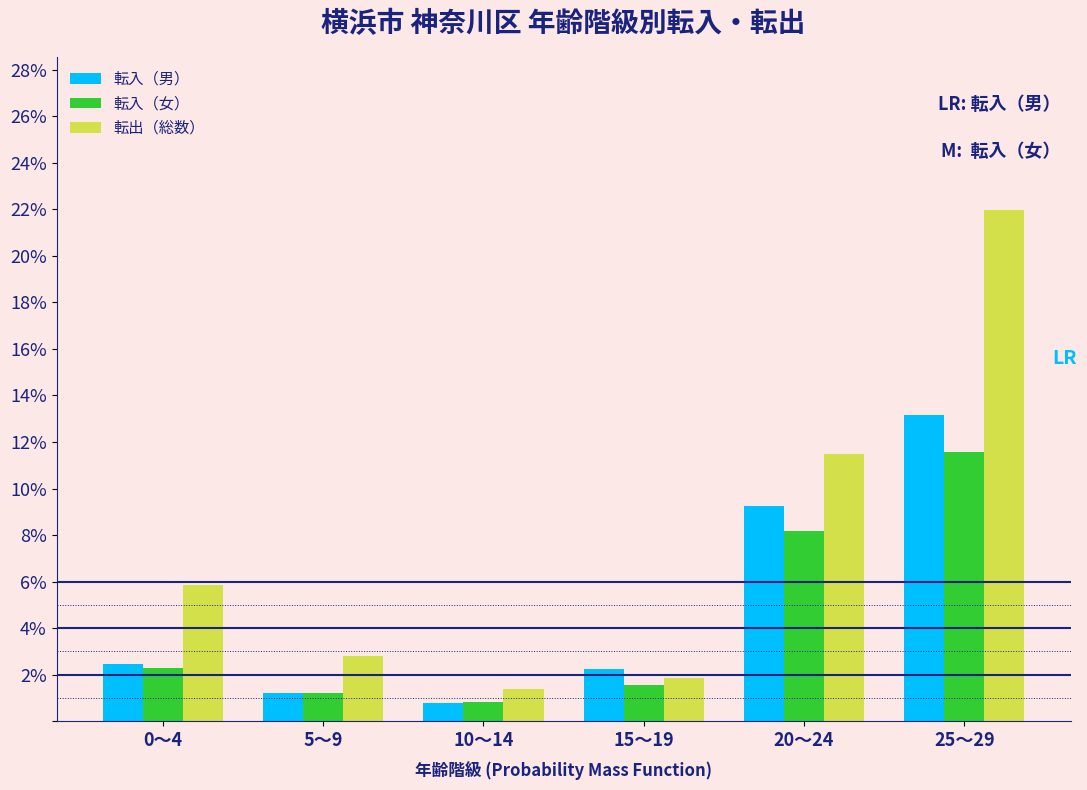

Reading right to left, list all the values displayed in this chart.

転入（男）: 13.1	9.2	2.2	0.8	1.2	2.4
転入（女）: 11.6	8.2	1.6	0.8	1.2	2.3
転出（総数）: 22.0	11.5	1.8	1.4	2.8	5.9